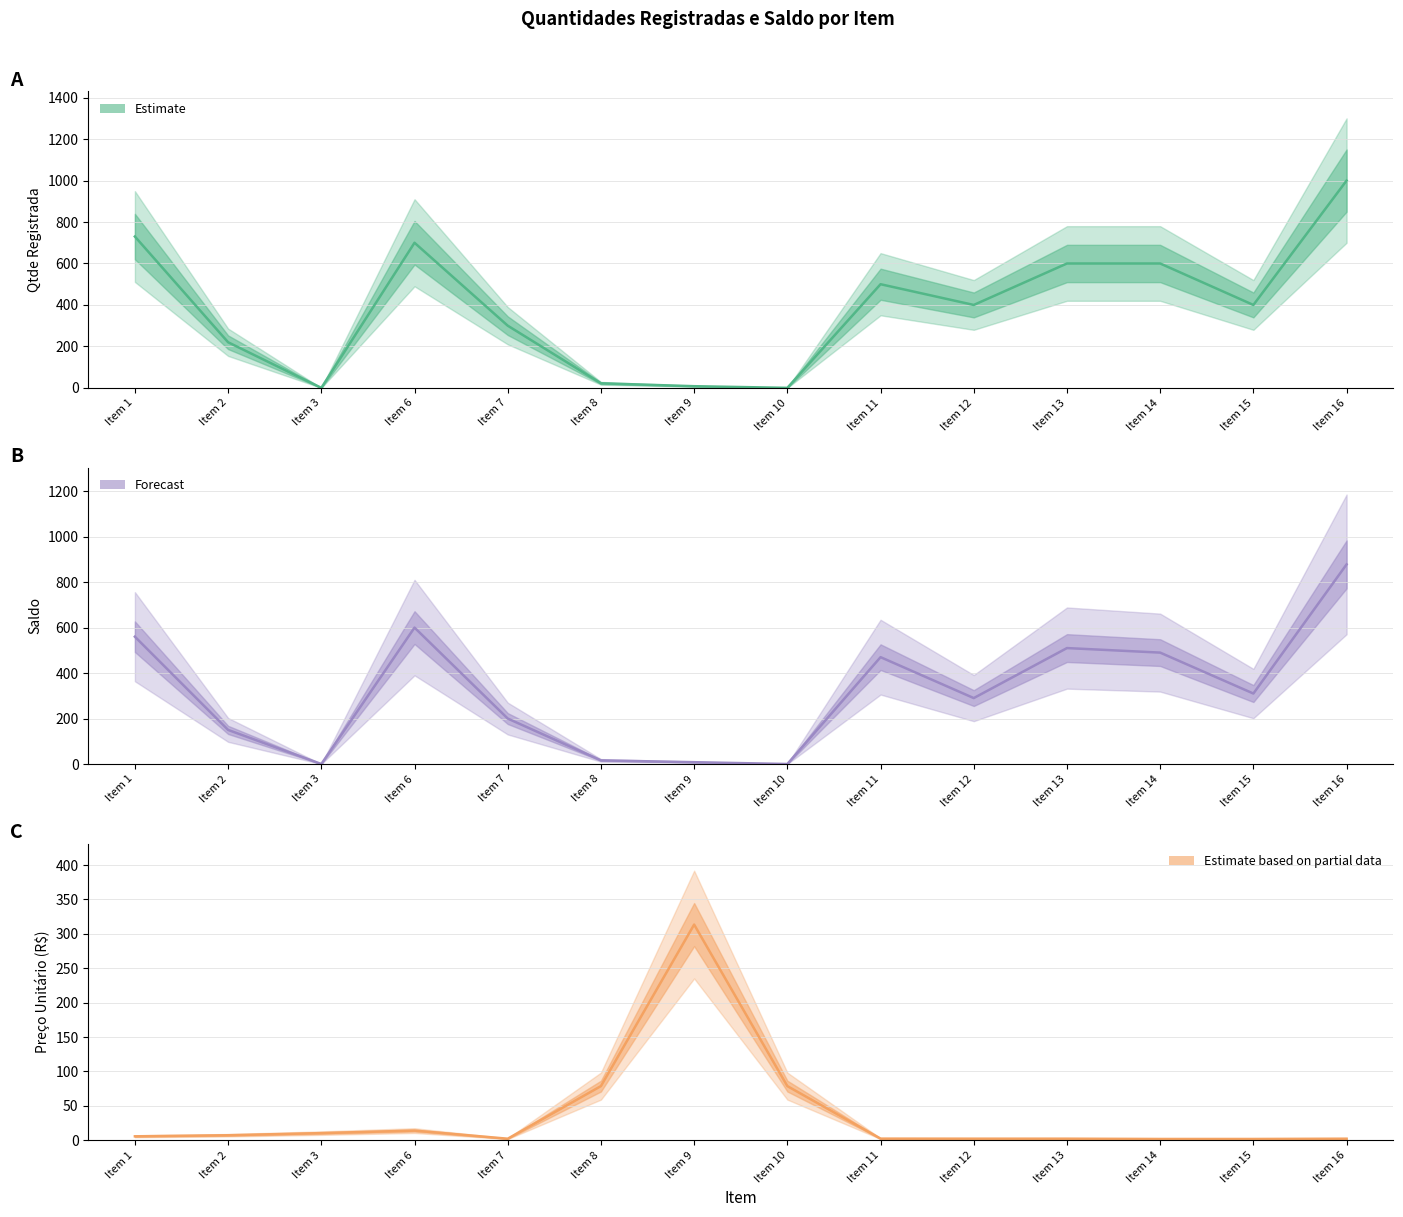

True or false: Qtde Registrada and Saldo cross at least once.

False